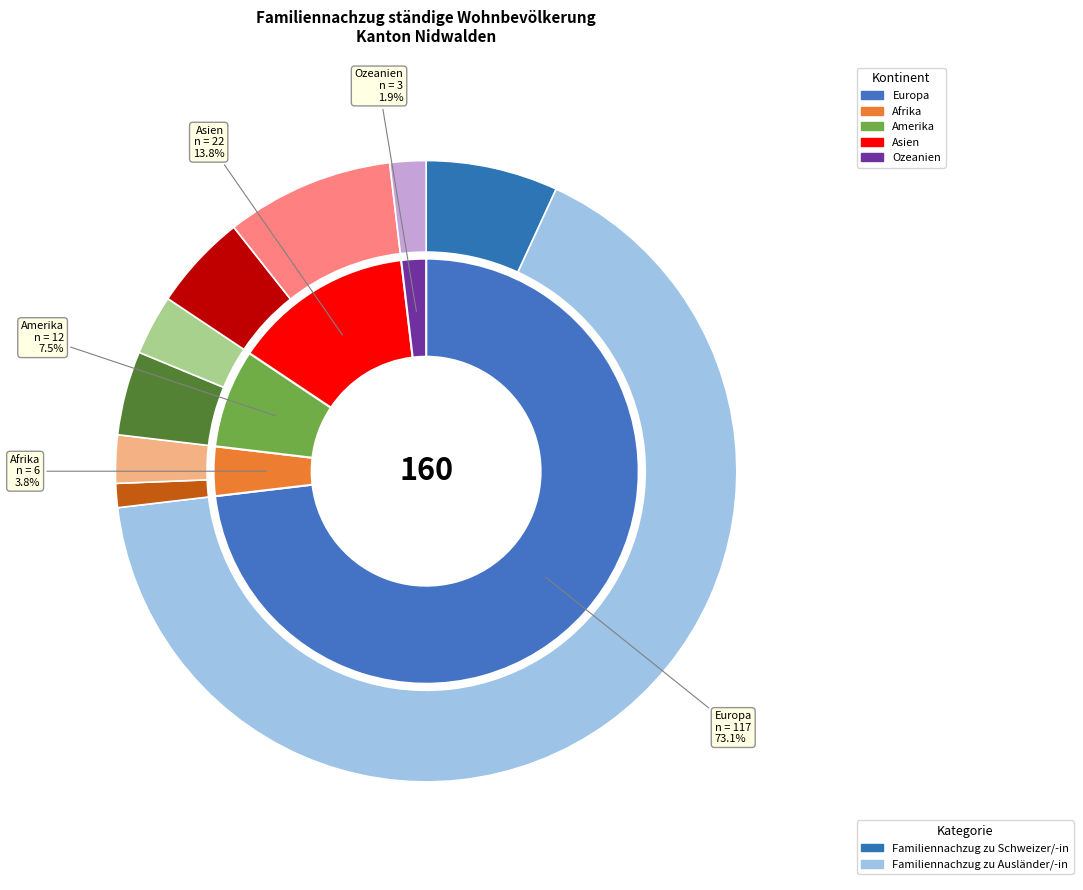

Do Amerika and Afrika together represent more than half of the pie?

No